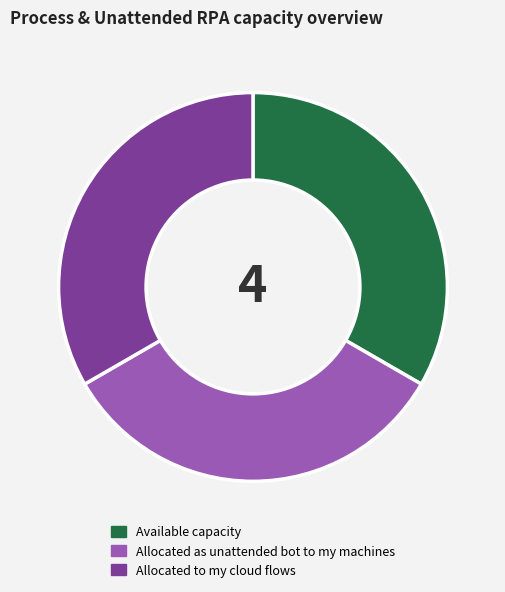

What is the ratio of the value at Allocated to my cloud flows to the value at Allocated as unattended bot to my machines?

1.0